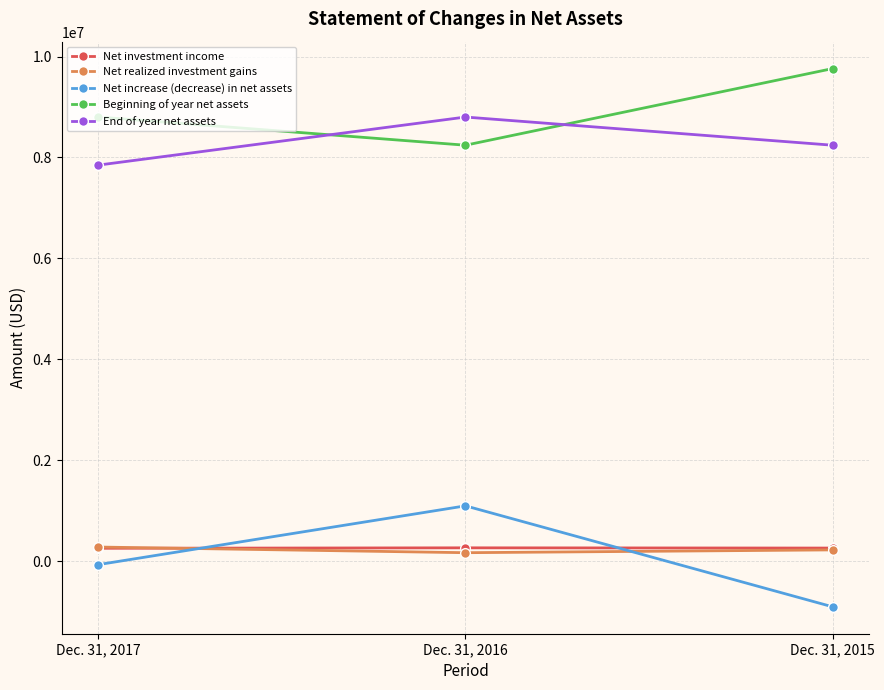

Is the value of Net investment income at Dec. 31, 2015 greater than the value of Net increase (decrease) in net assets at Dec. 31, 2015?

Yes